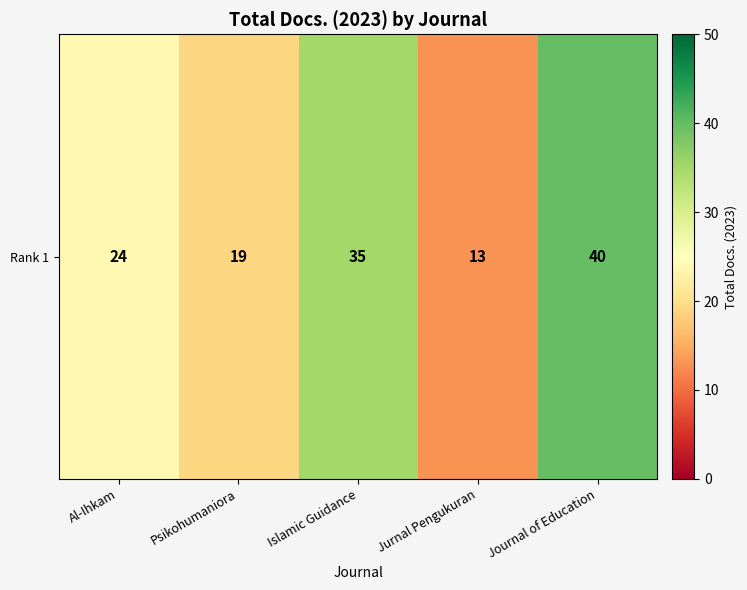

What is the sum of all values?

131